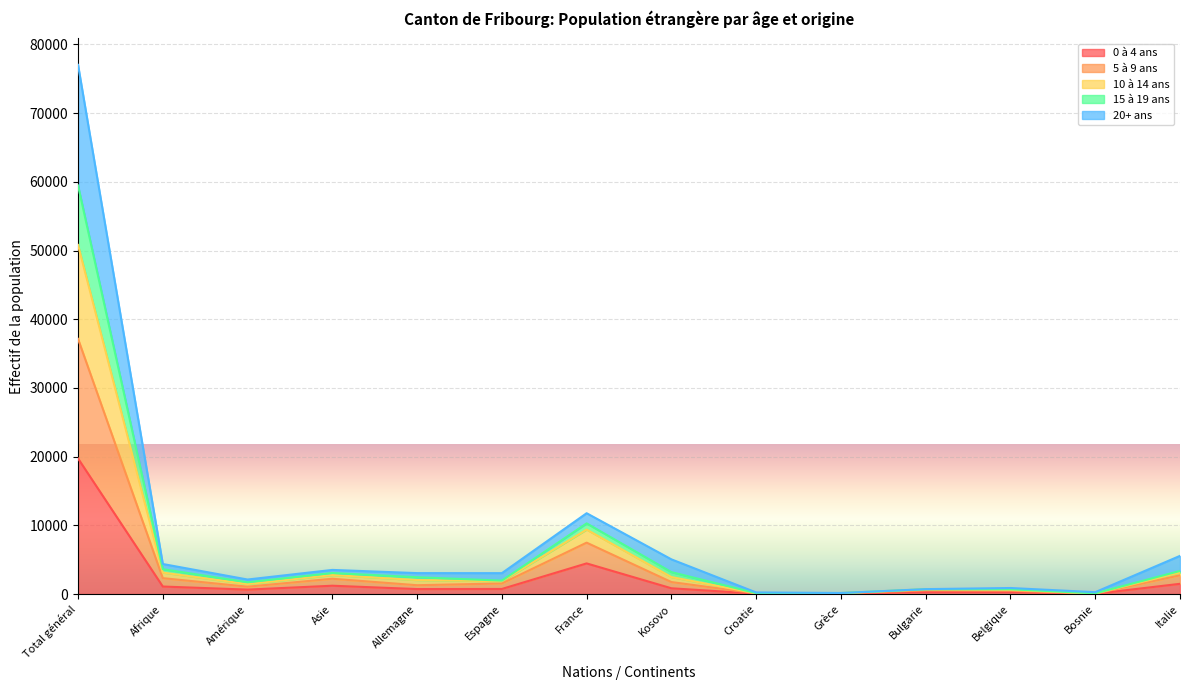

True or false: 5 à 9 ans and 10 à 14 ans intersect in this chart.

False